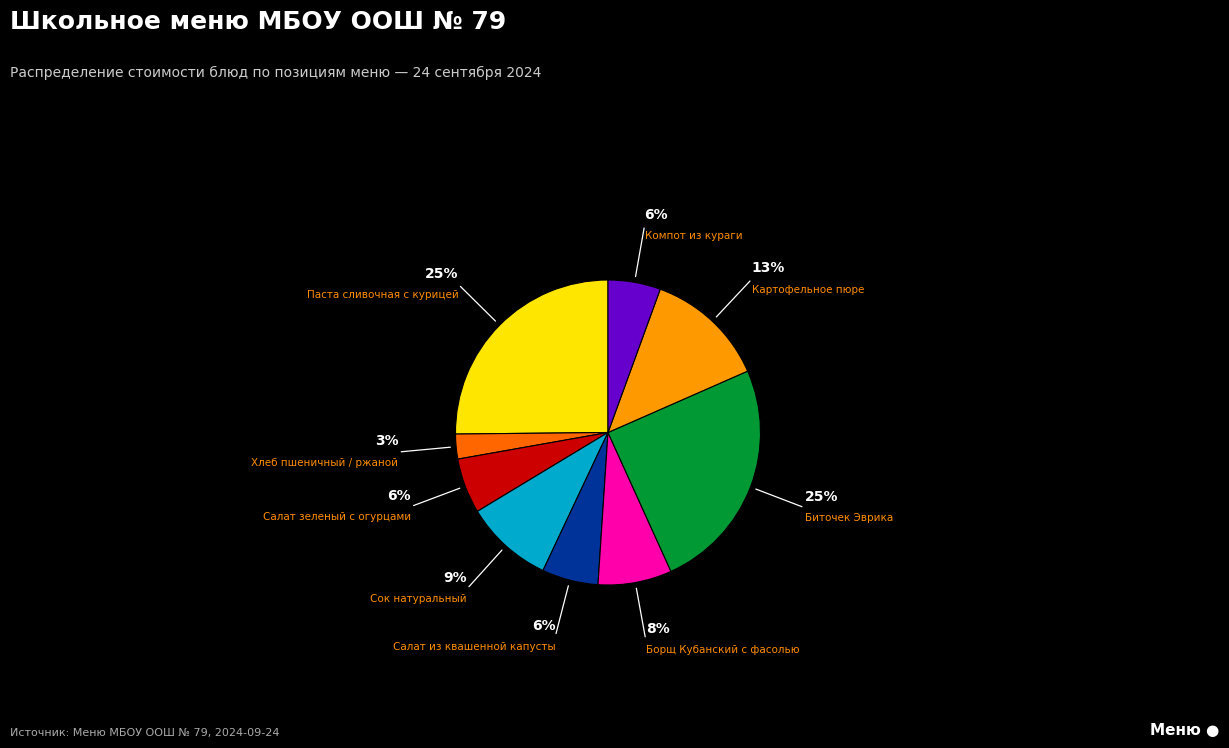

Is there any slice that represents more than half of the pie?

No